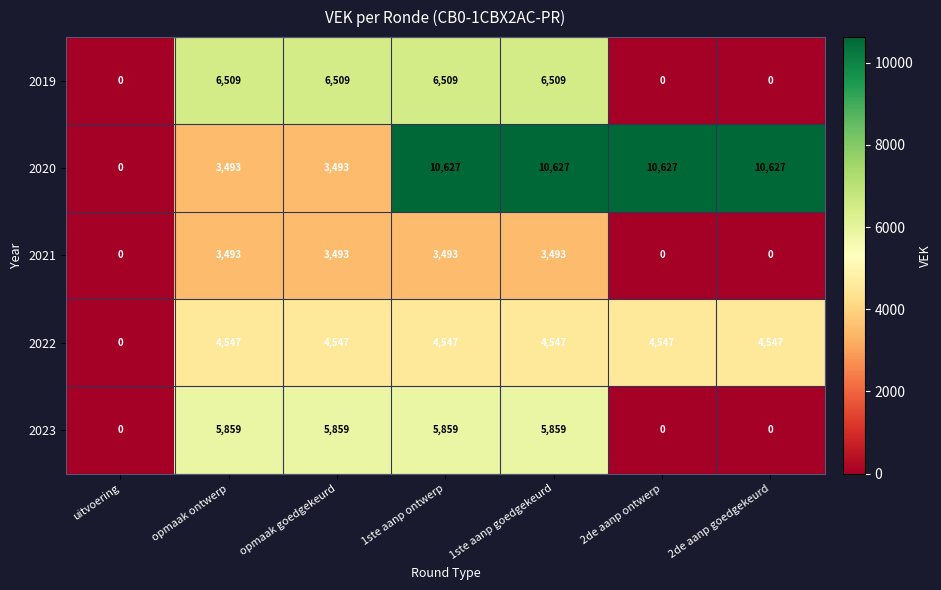

Is it true that 2019 equals 6509 at opmaak goedgekeurd?

True